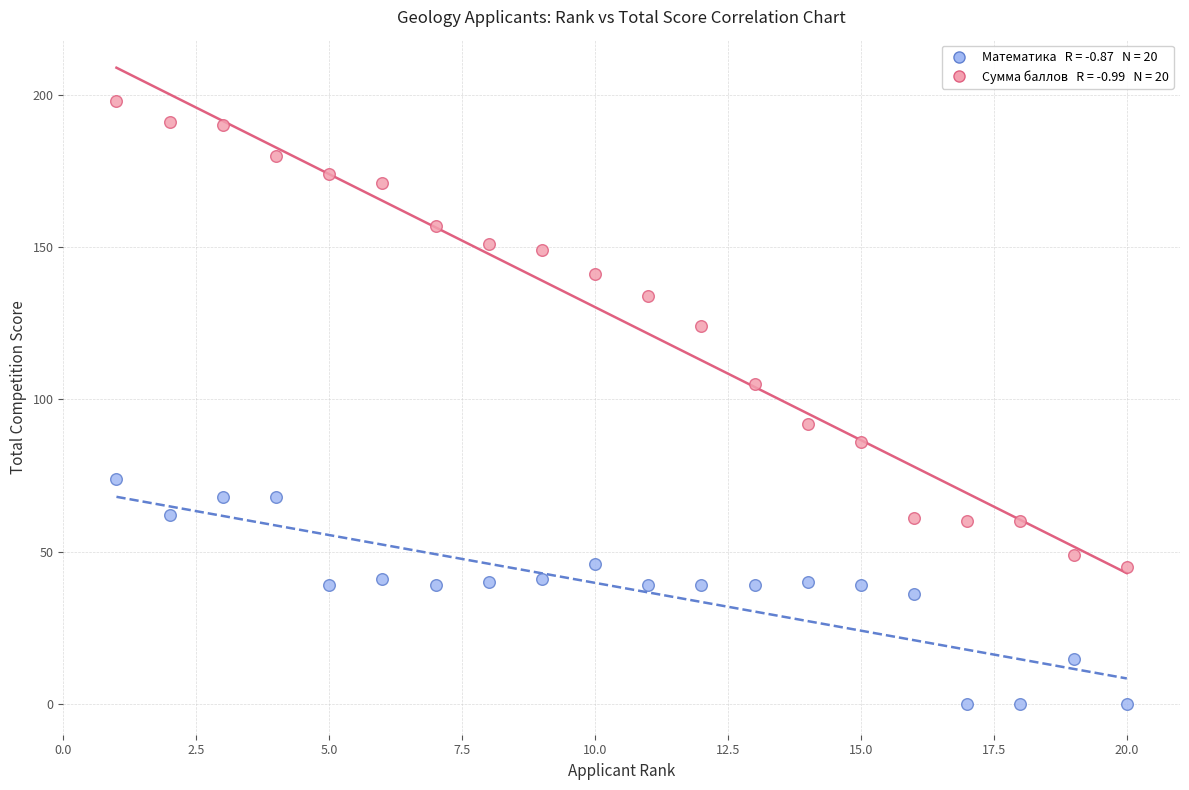

Across all data points, what is the range of Y values (max minus min)?

198